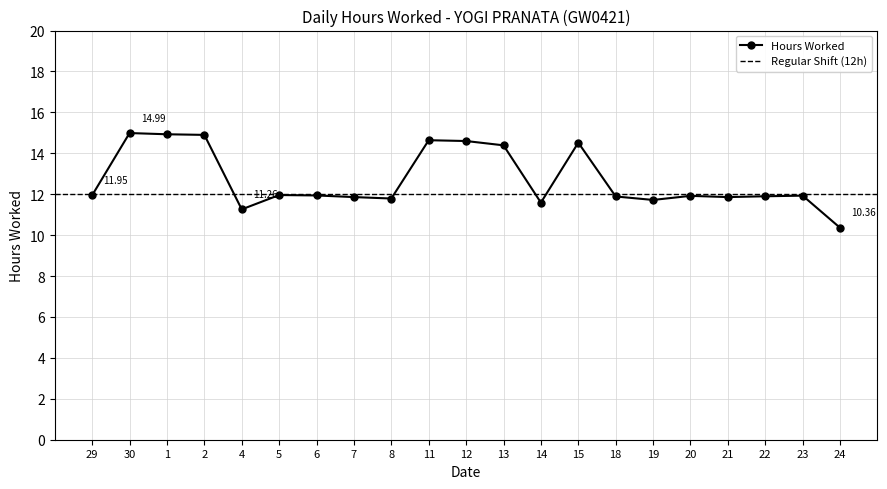

Which category has the highest value across all series?

30